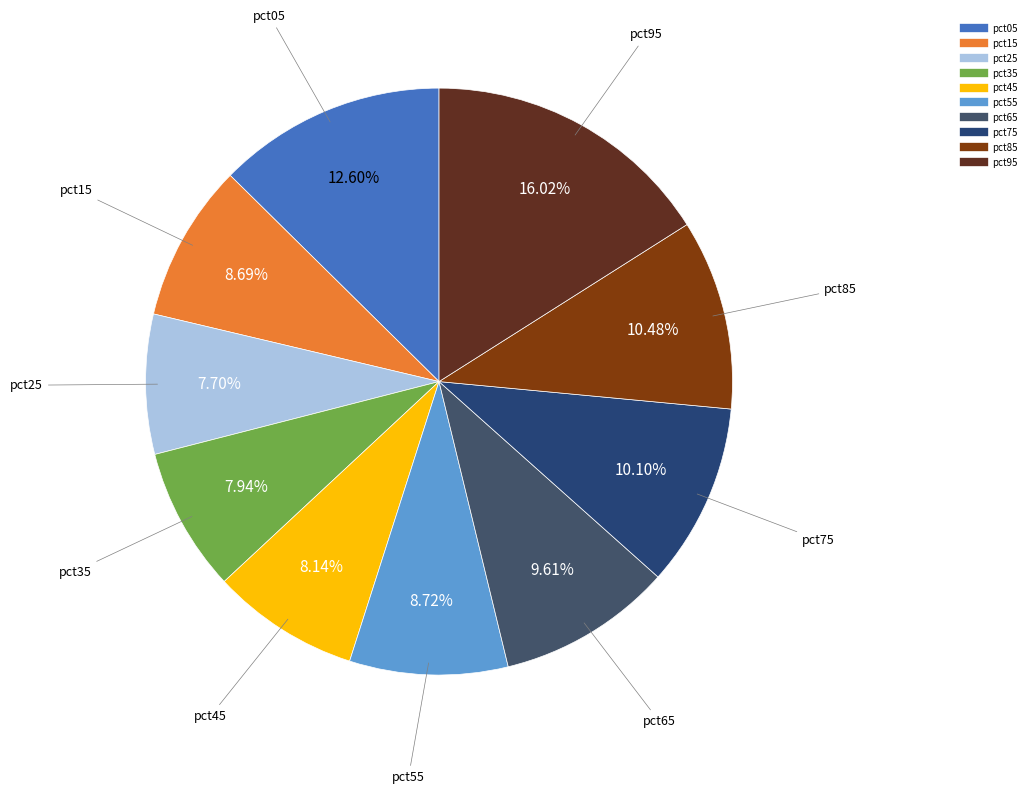

The pct35 slice represents 8% of the pie. True or false?

True